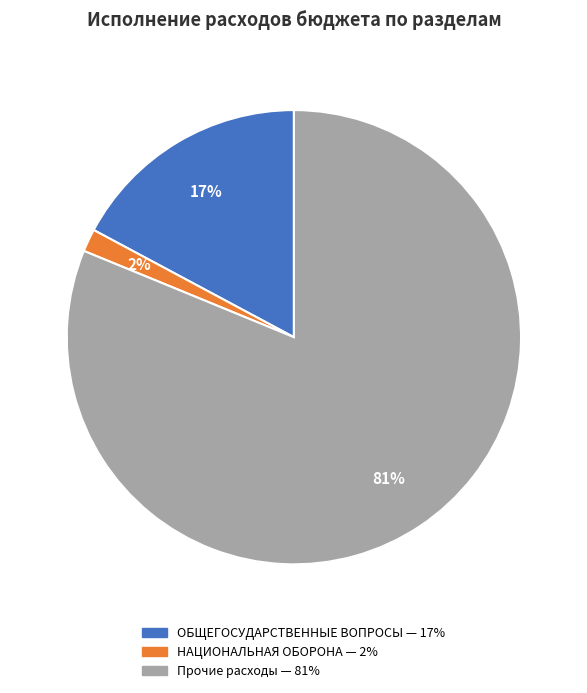

Is there any slice that represents more than half of the pie?

Yes